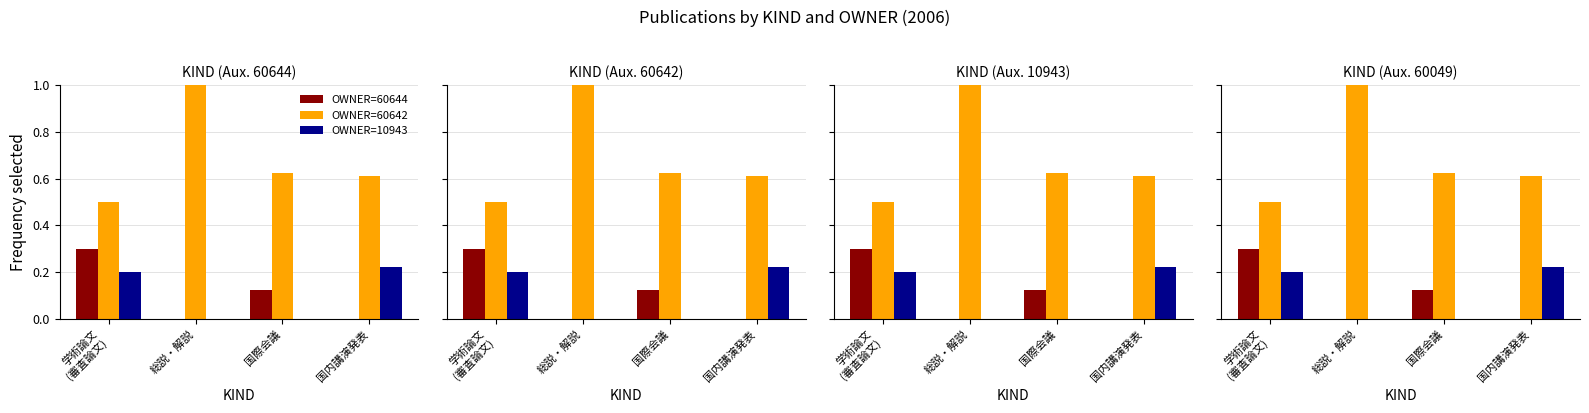

Reading left to right, transcribe all the data shown in this chart.

OWNER=60644: 学術論文
(審査論文)=0.3	総説・解説=0.0	国際会議=0.1	国内講演発表=0.0
OWNER=60642: 学術論文
(審査論文)=0.5	総説・解説=1.0	国際会議=0.6	国内講演発表=0.6
OWNER=10943: 学術論文
(審査論文)=0.2	総説・解説=0.0	国際会議=0.0	国内講演発表=0.2